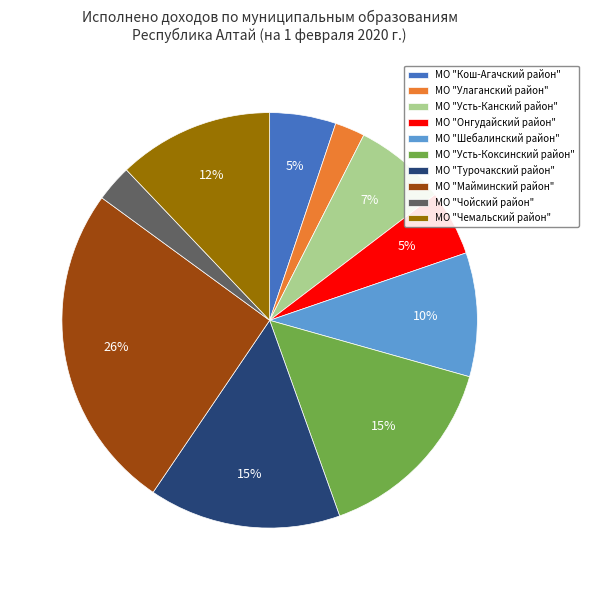

To the nearest percent, what percentage of the pie is МО "Кош-Агачский район"?

5%